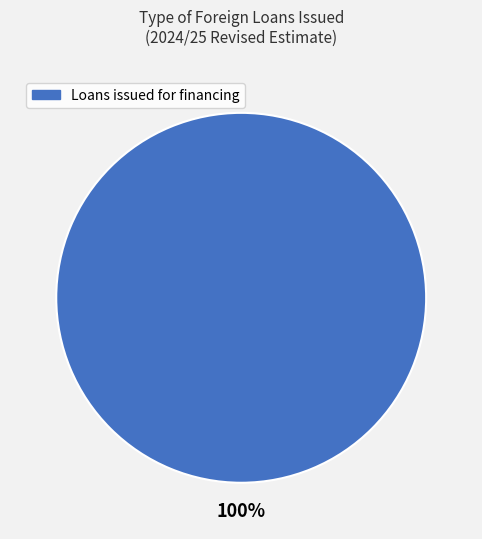

Is there any slice that represents more than half of the pie?

Yes